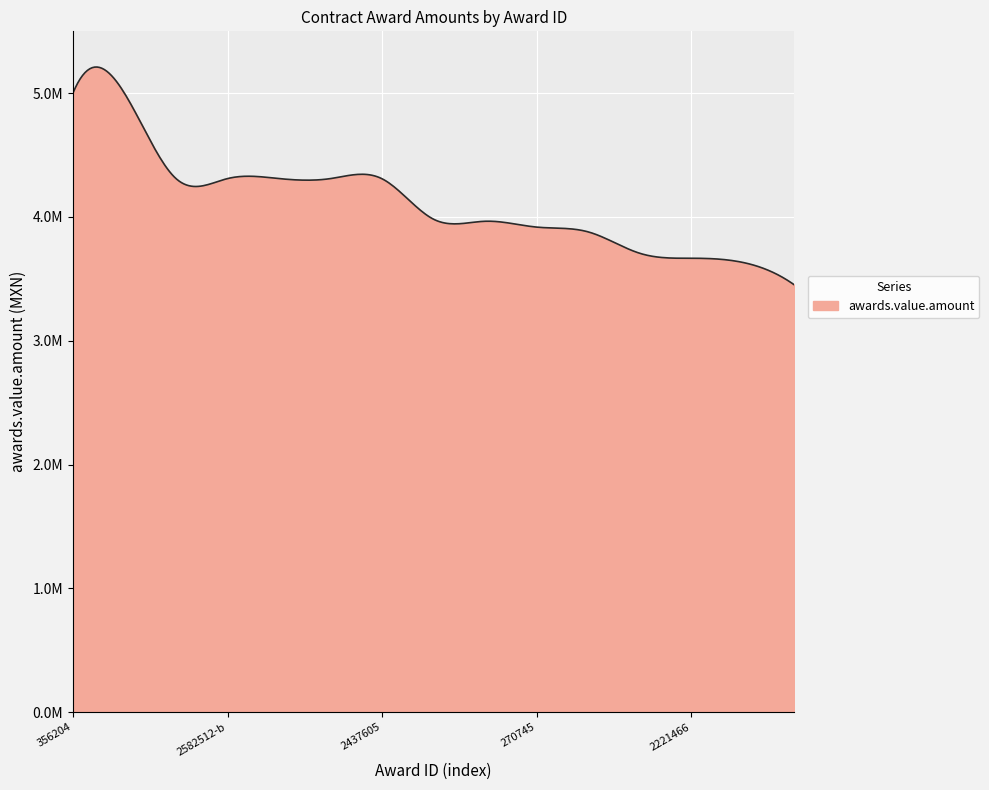

Does the chart display data point markers on the line(s)?

No